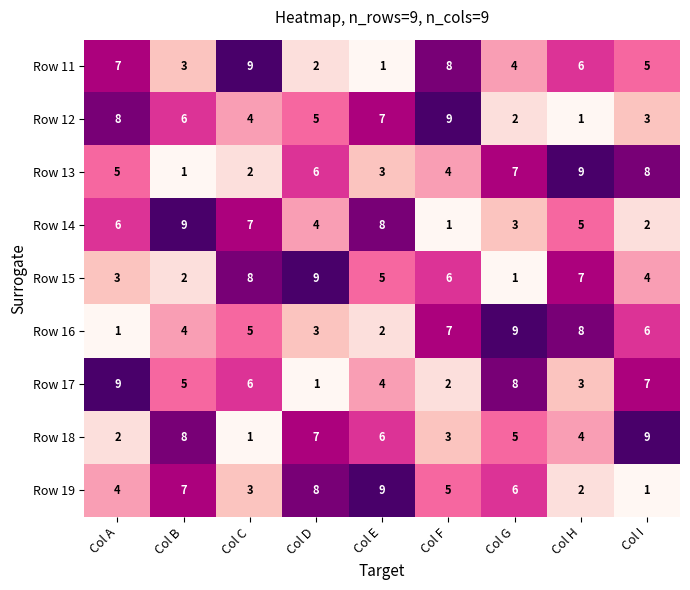

What is the total value across all series at Col F?

45